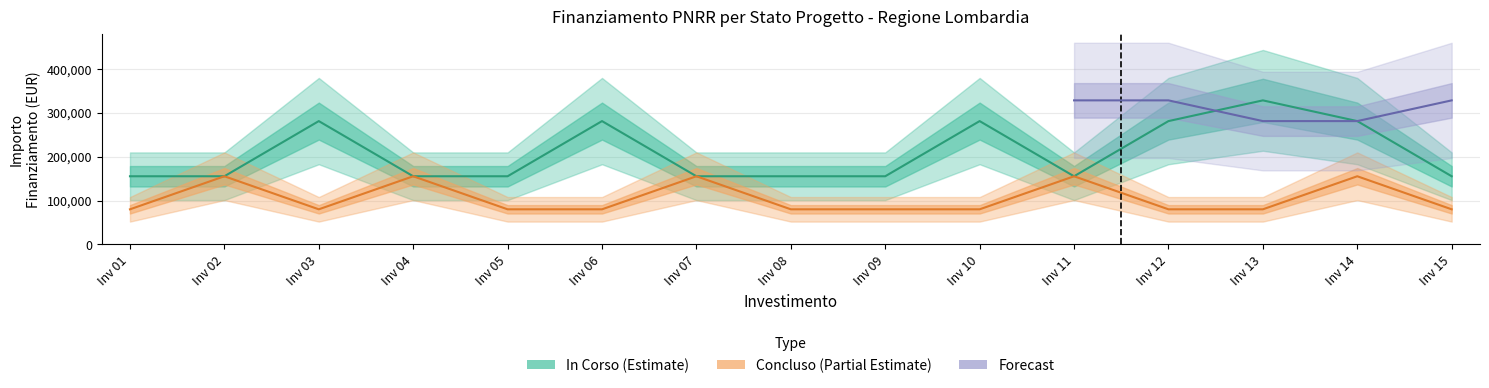

True or false: Fascia A has a value of 270410 at 1.4.

False